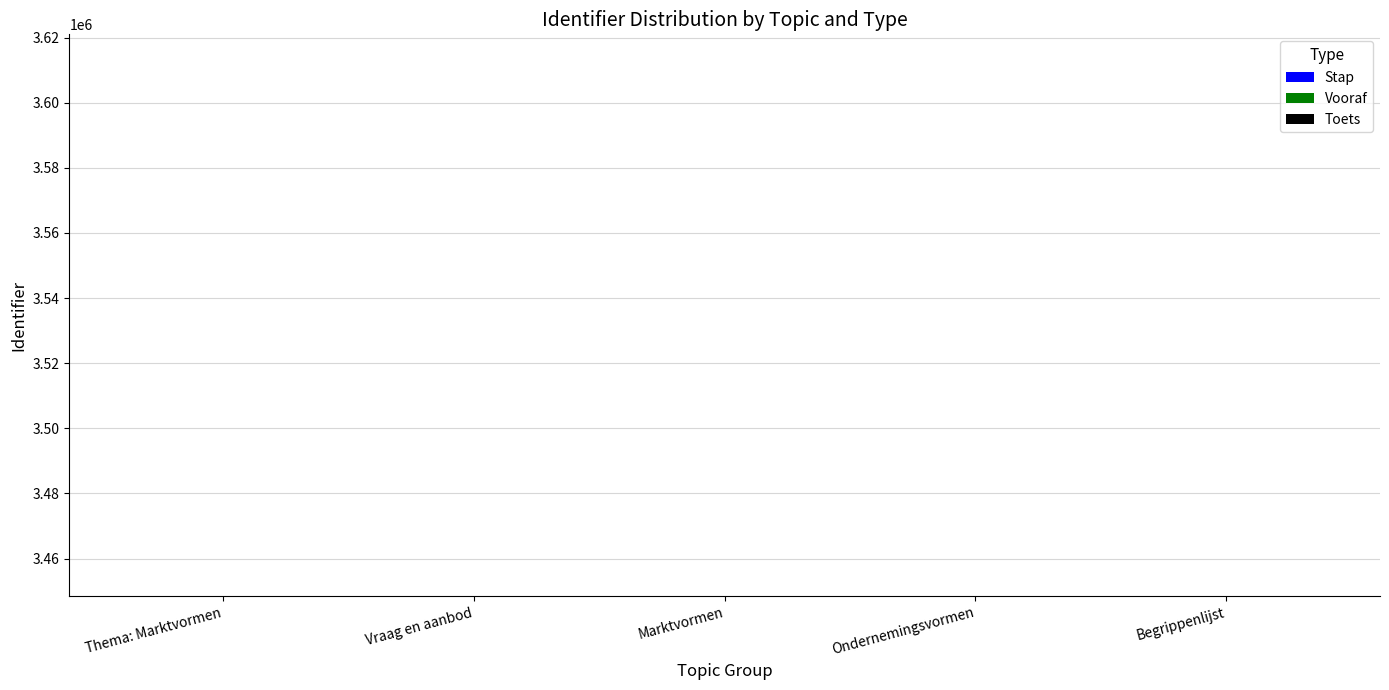

The value of Vooraf at Ondernemingsvormen is 3448553. True or false?

True